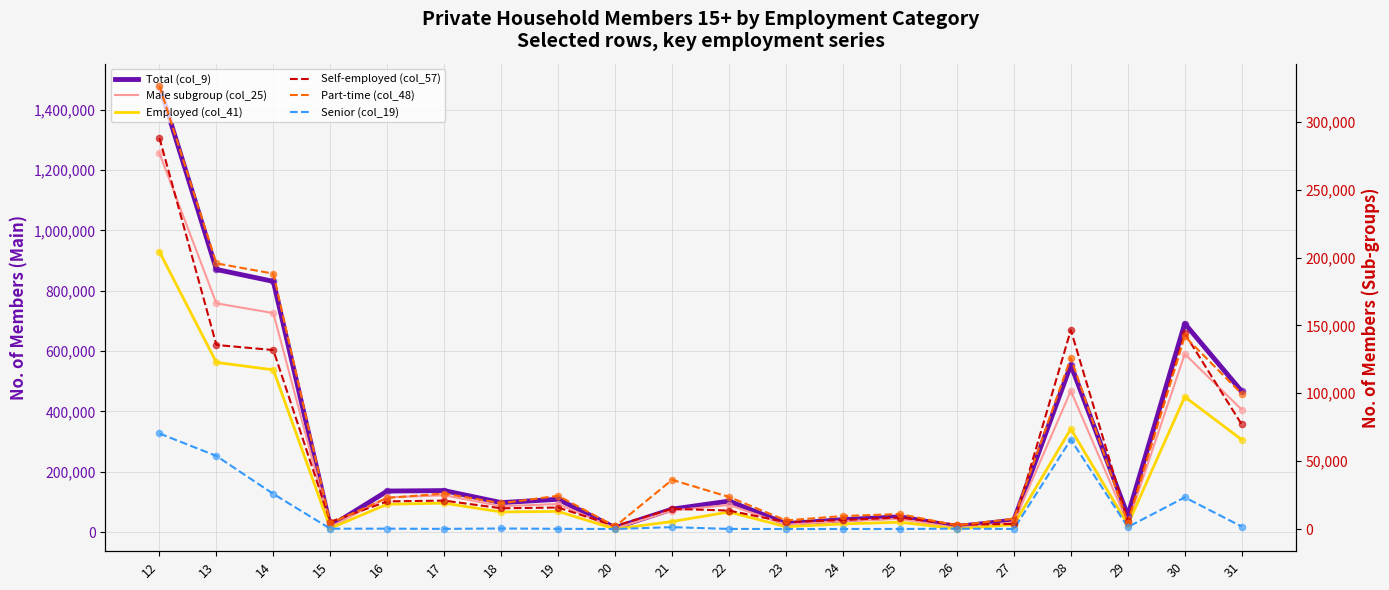

At how many categories does at least one series exceed 884195?

1